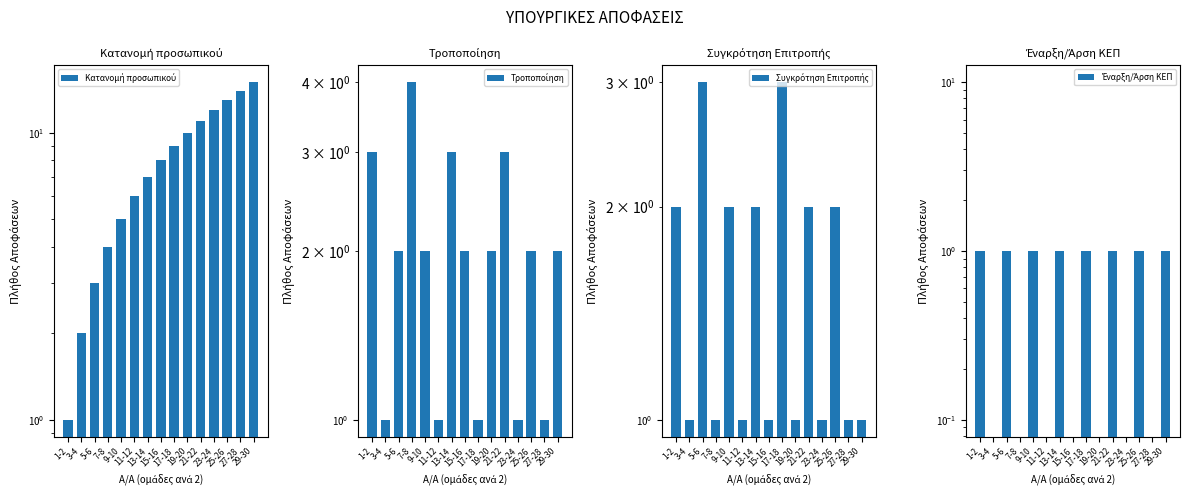

How many positive values does the Έναρξη/Άρση ΚΕΠ series have?

8